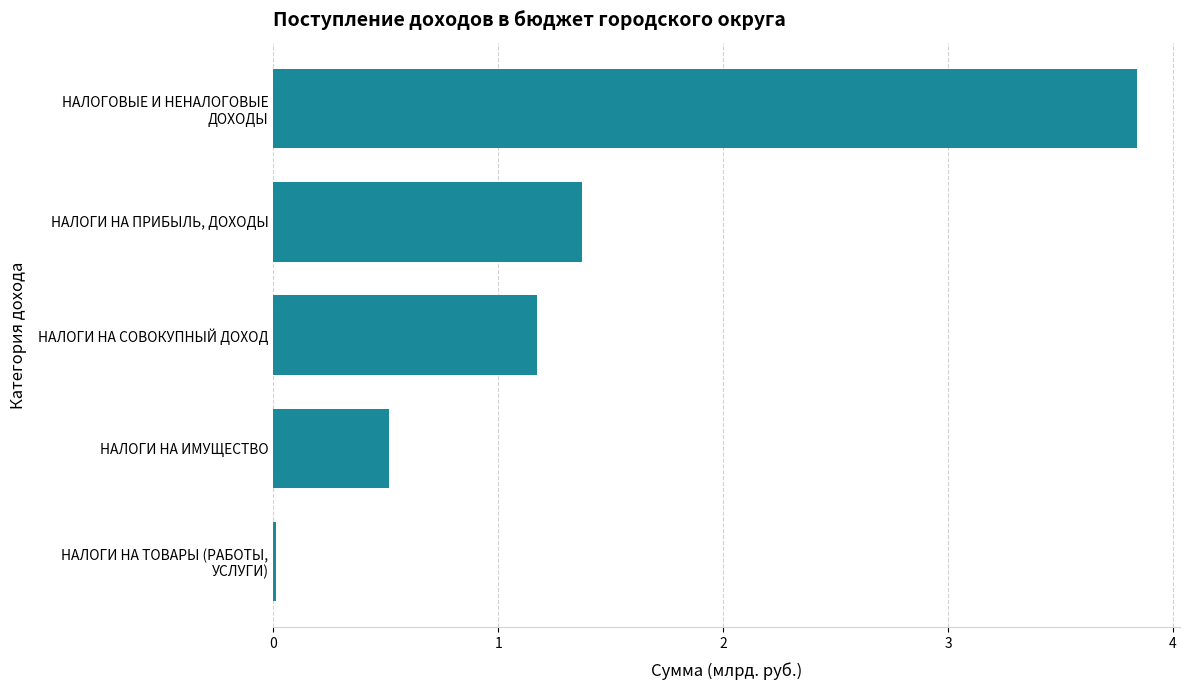

What is the approximate value at НАЛОГИ НА СОВОКУПНЫЙ ДОХОД?

1.2